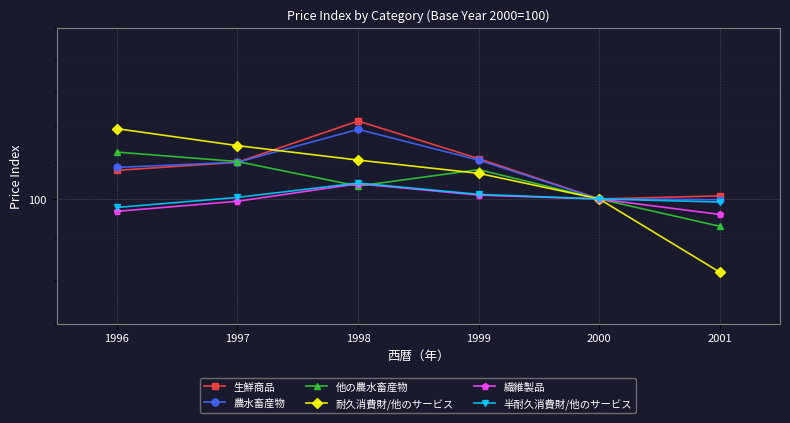

What is the difference between the 生鮮商品 values at 1999 and 1997?

0.5